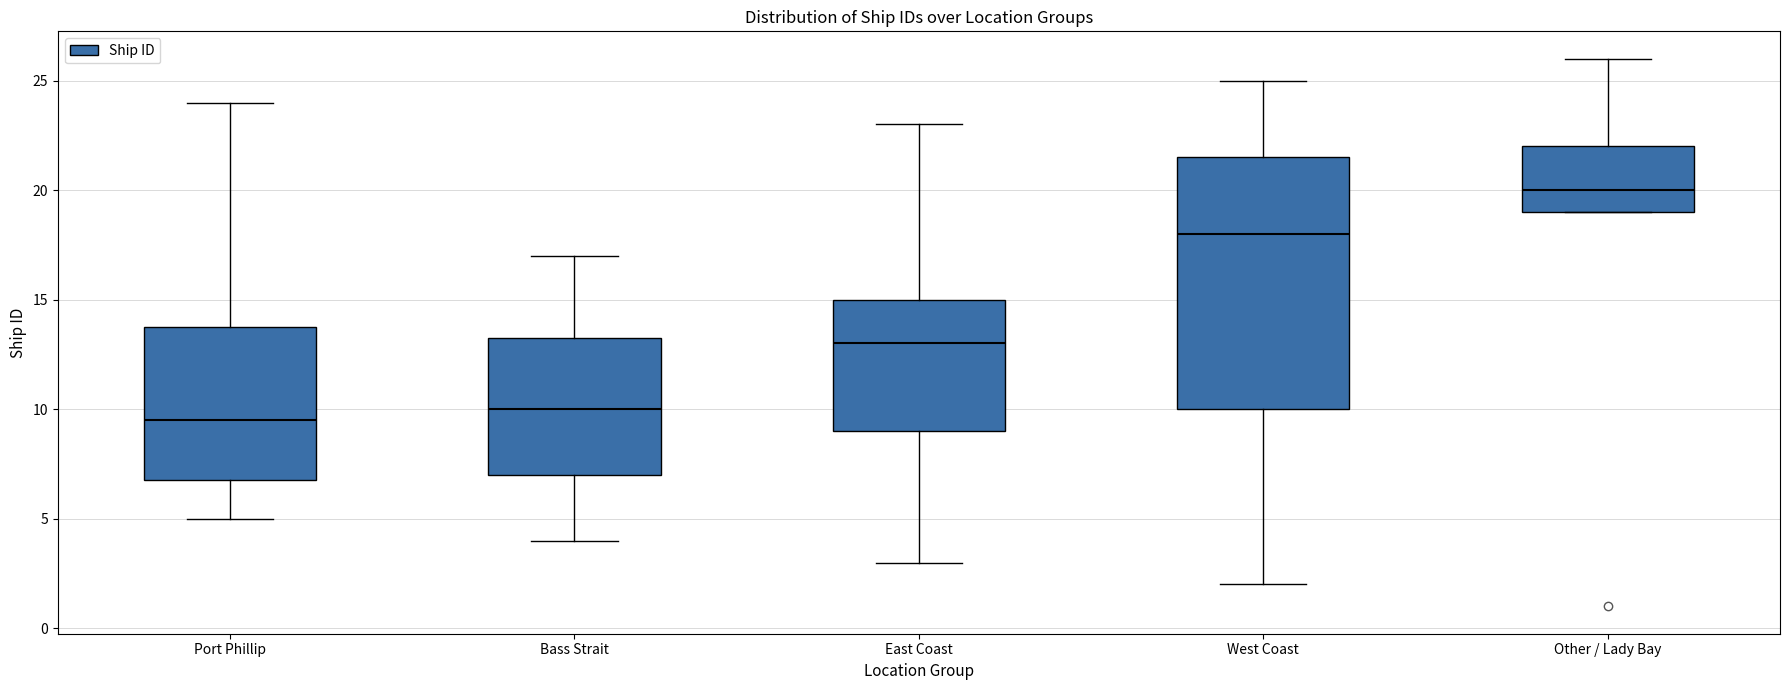

Reading left to right, transcribe this box plot: for each box, give where its median line is, the range the box spans, and where its two whiskers end, as read against the y-axis. The values are not printed on the chart, so give them approximately, as read against the axis.

Port Phillip: median 9.5, box 7.0 to 14.0, whiskers 5.0 to 24.0
Bass Strait: median 10.0, box 7.0 to 13.5, whiskers 4.0 to 17.0
East Coast: median 13.0, box 9.0 to 15.0, whiskers 3.0 to 23.0
West Coast: median 18.0, box 10.0 to 21.5, whiskers 2.0 to 25.0
Other / Lady Bay: median 20.0, box 19.0 to 22.0, whiskers 19.0 to 26.0